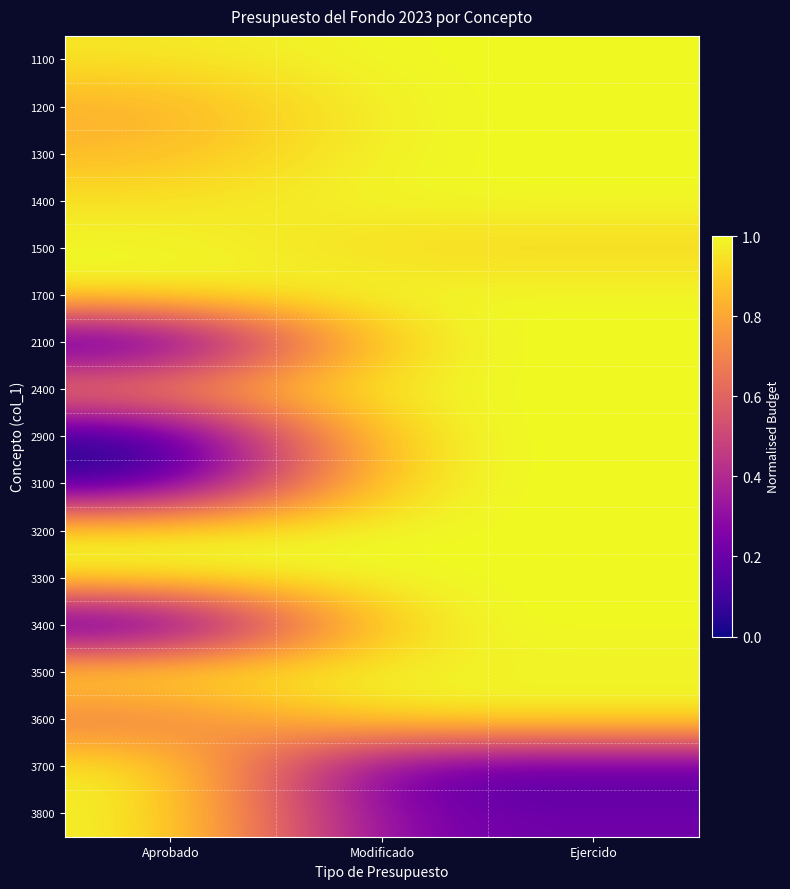

At which category is the sum across all series the highest?

Modificado